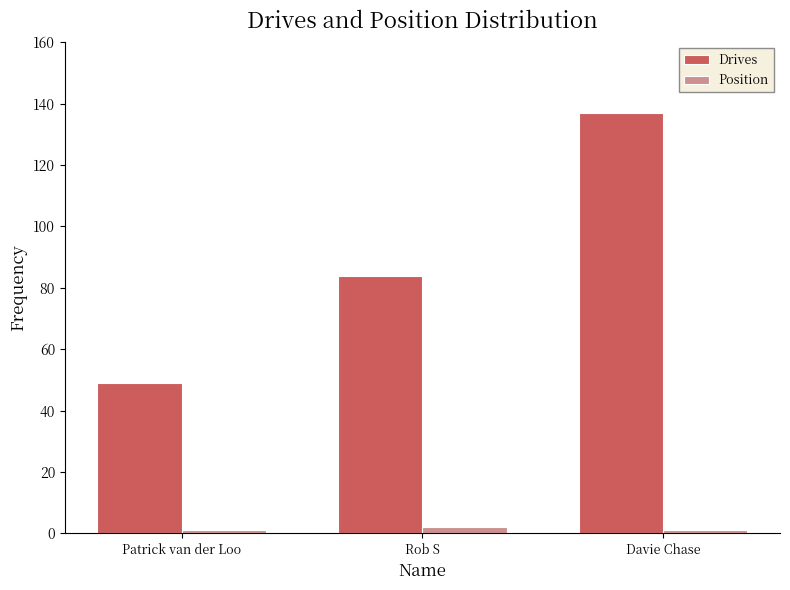

Reading left to right, list all the values displayed in this chart.

Drives: Patrick van der Loo=49	Rob S=84	Davie Chase=137
Position: Patrick van der Loo=1	Rob S=2	Davie Chase=1